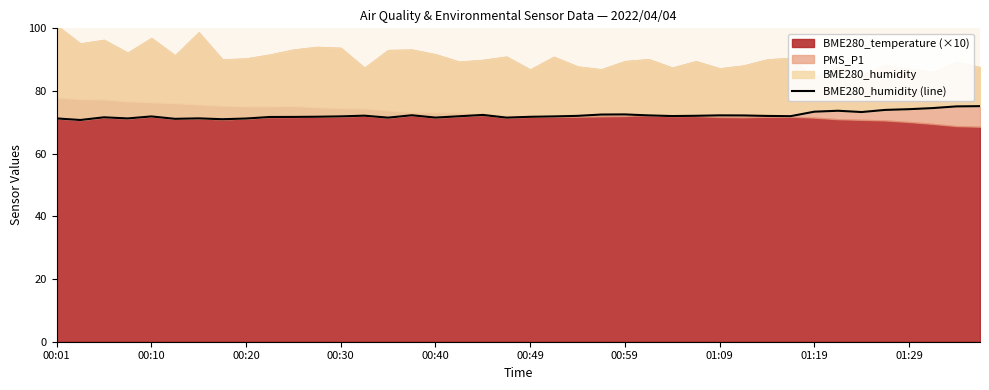

How many interior local peaks (higher than both neighbors) does the data have?

9